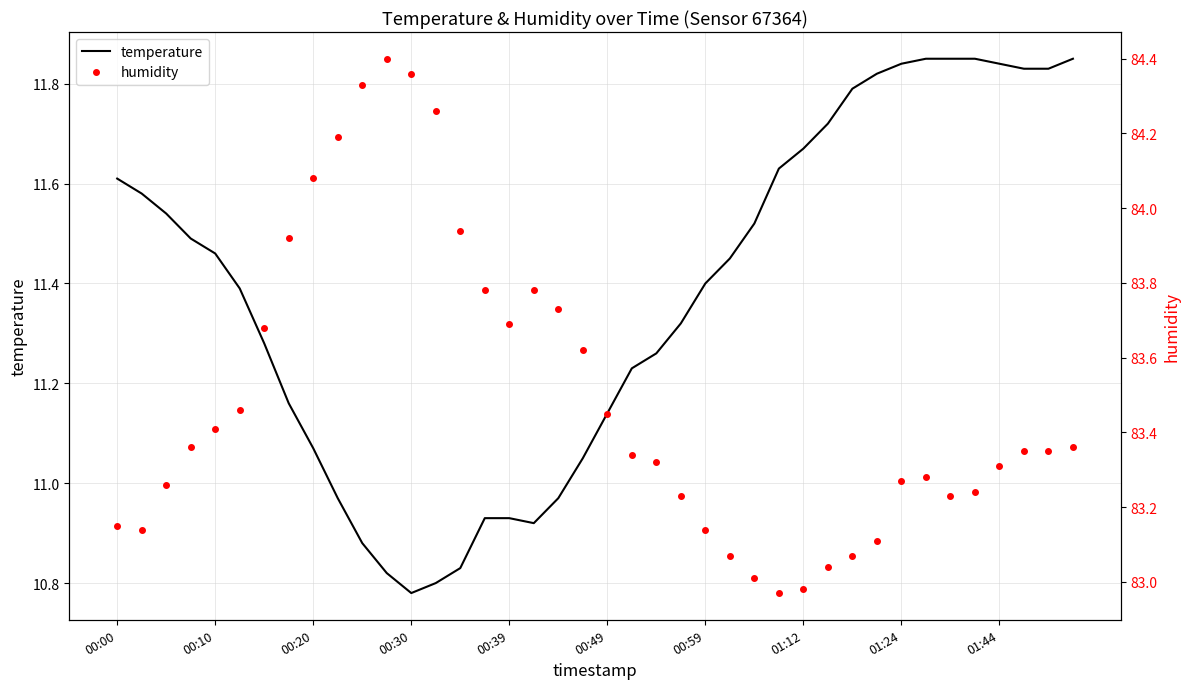

What is the value of the humidity point at the 4th from the left?

83.4